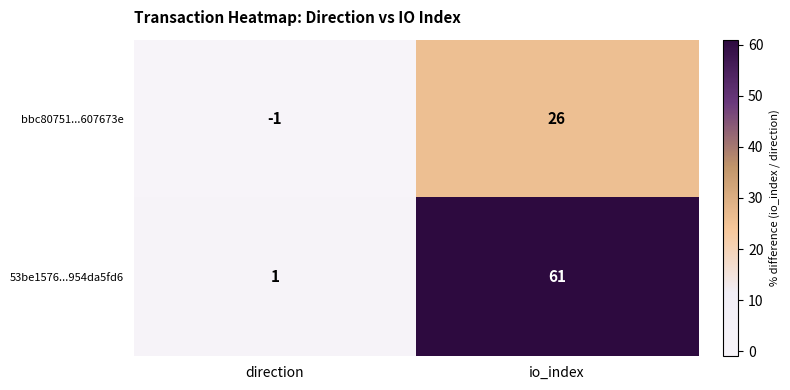

True or false: bbc80751...607673e has a value of -1 at direction.

True